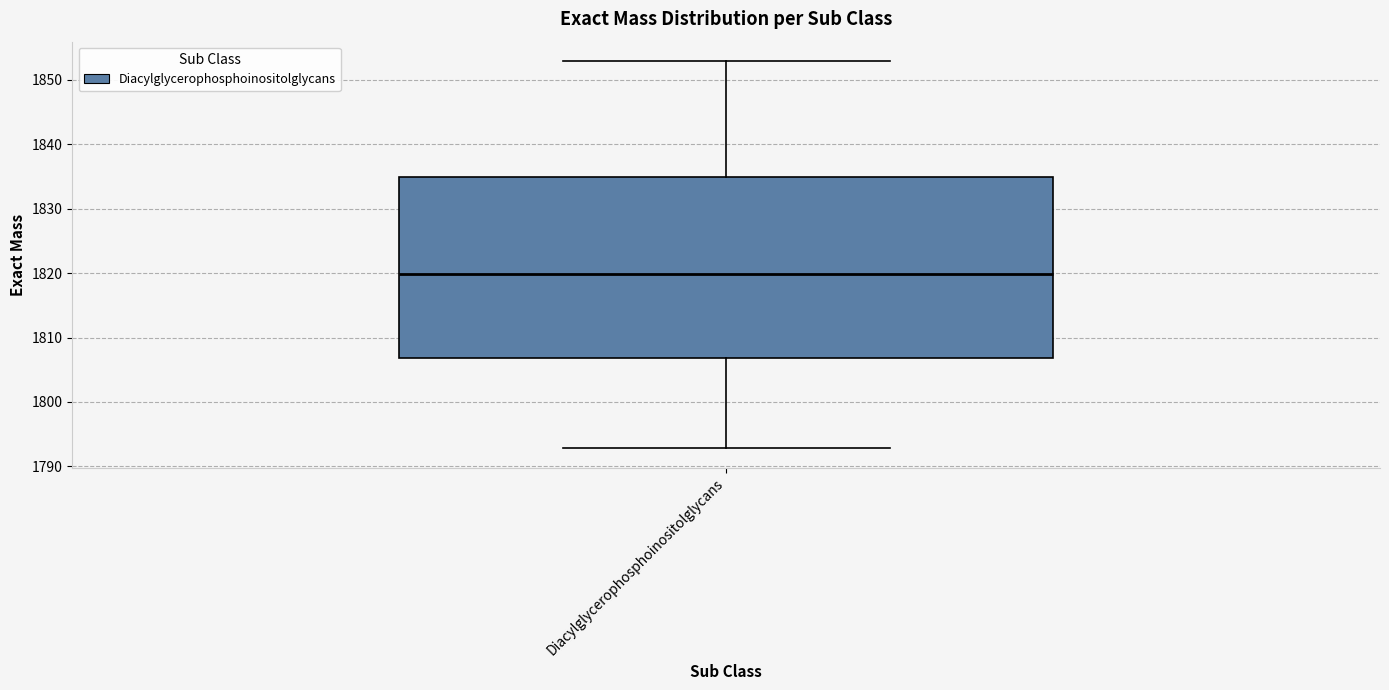

Transcribe this box plot: give where the median line is, the range the box spans, and where the two whiskers end, as read against the y-axis. The values are not printed on the chart, so give them approximately, as read against the axis.

median 1820, box 1807 to 1835, whiskers 1793 to 1853